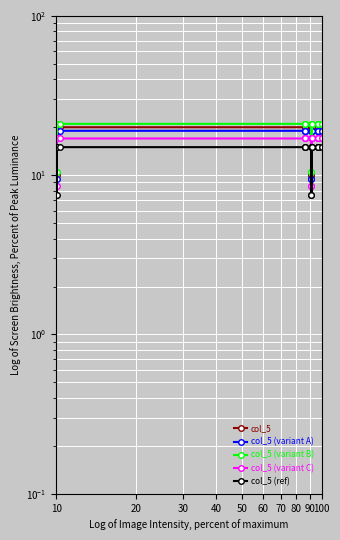

At which category is the sum across all series the highest?

10